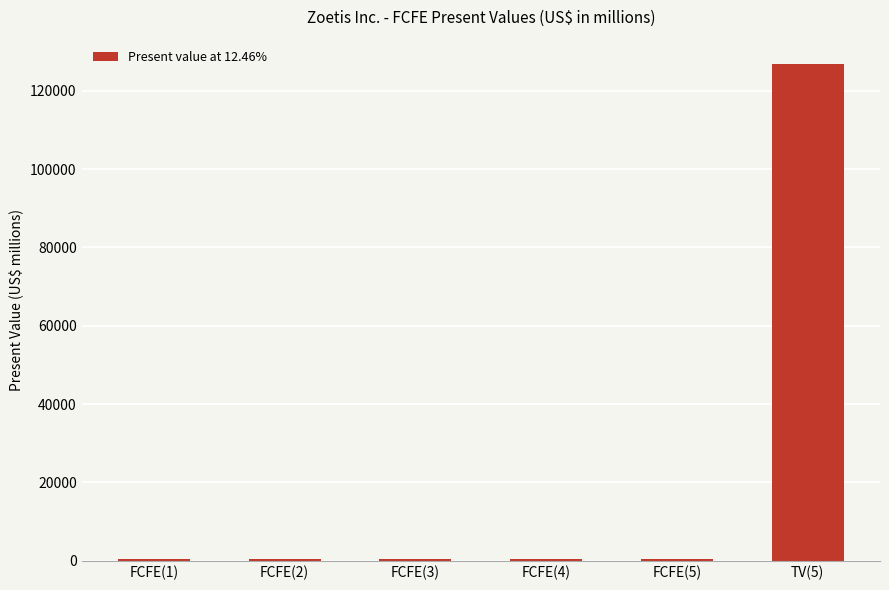

Approximately how many times larger is the value at FCFE(3) compared to FCFE(4)?

1.0